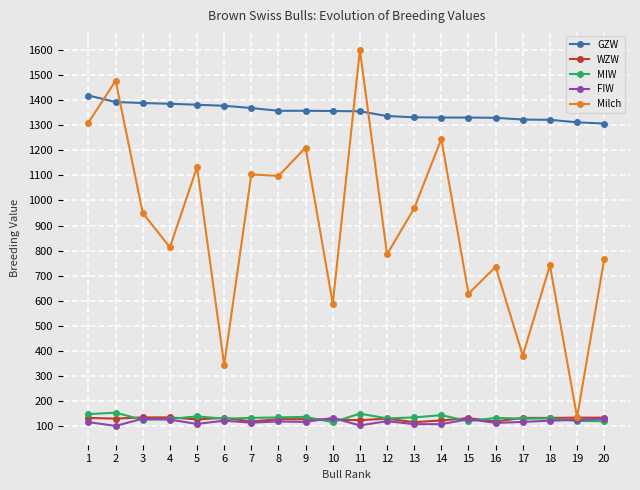

What is the difference between the maximum and second lowest values in the GZW series?

107